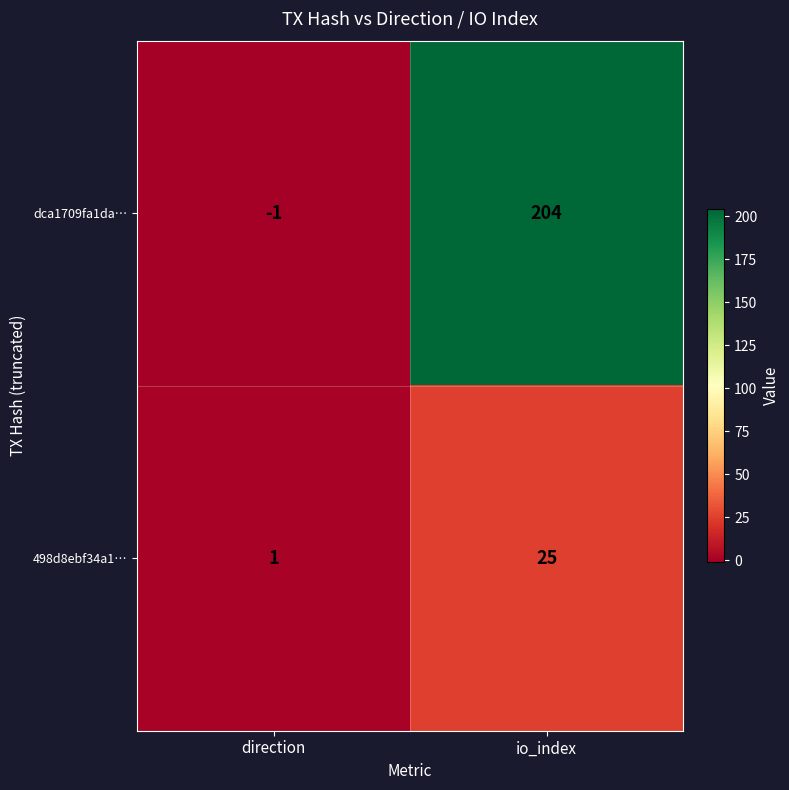

What value does the 498d8ebf34a1… series have at io_index?

25